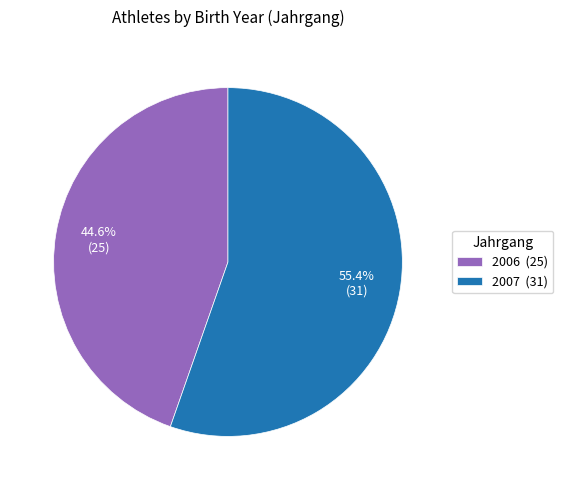

Which has a higher value, 2006 (25) or 2007 (31)?

2007 (31)